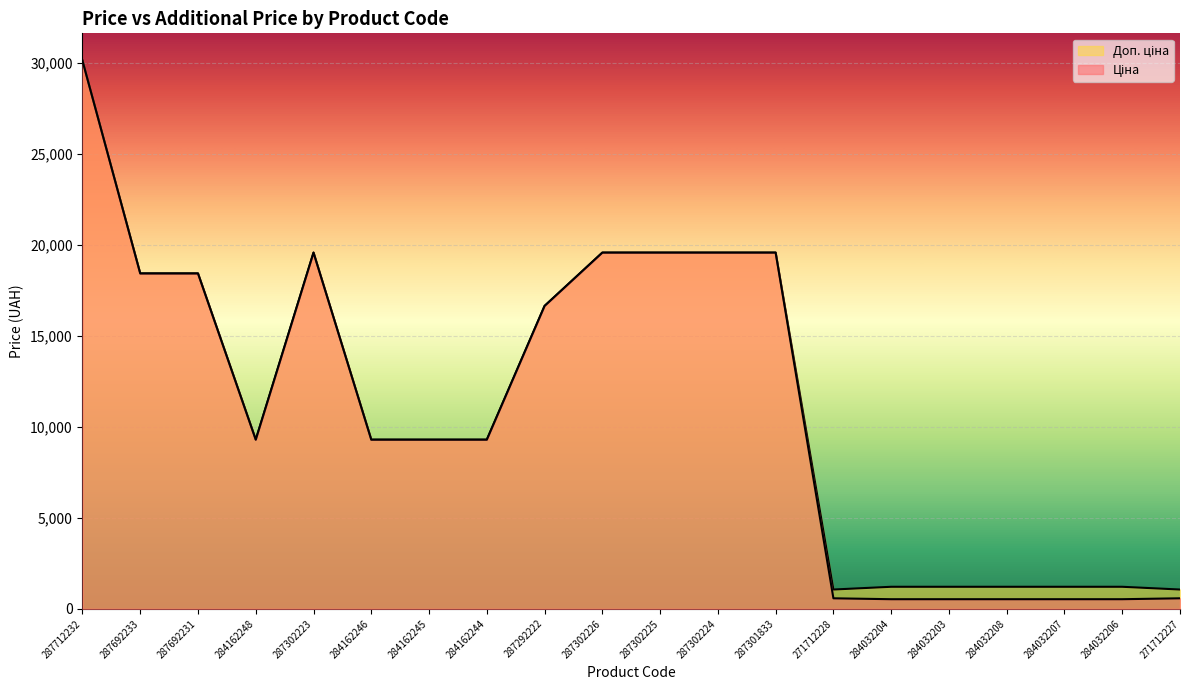

What is the minimum value shown in the chart?

528.2